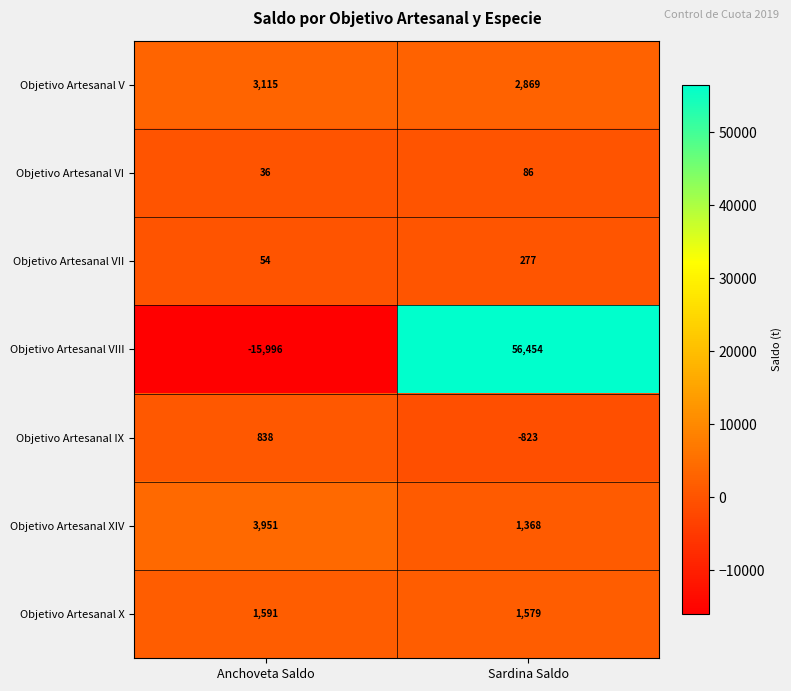

What is the sum of all Objetivo Artesanal X values?

3170